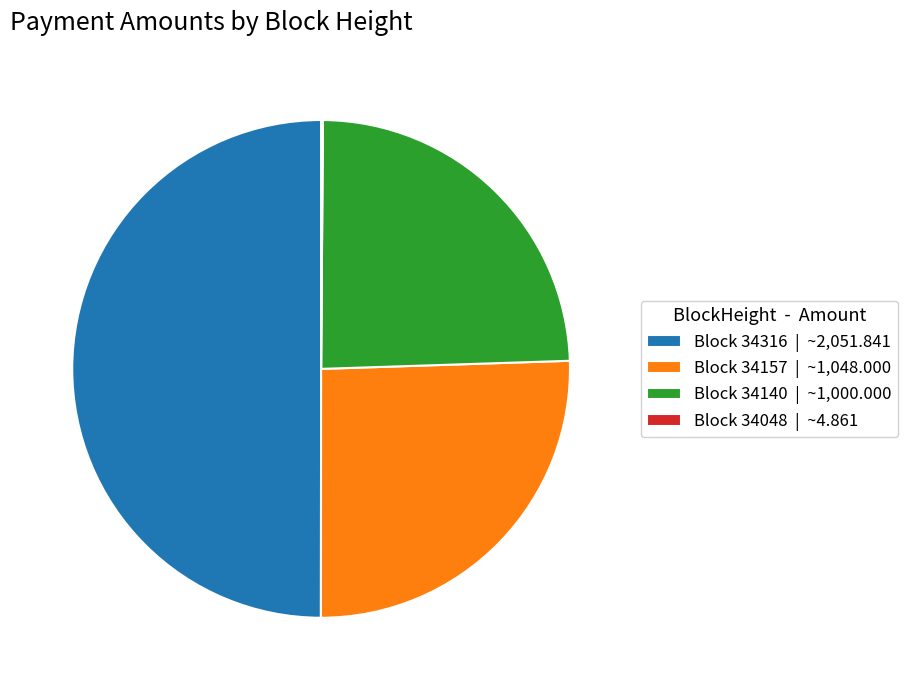

Does Block 34157 | ~1,048.000 account for over 50% of the chart?

No